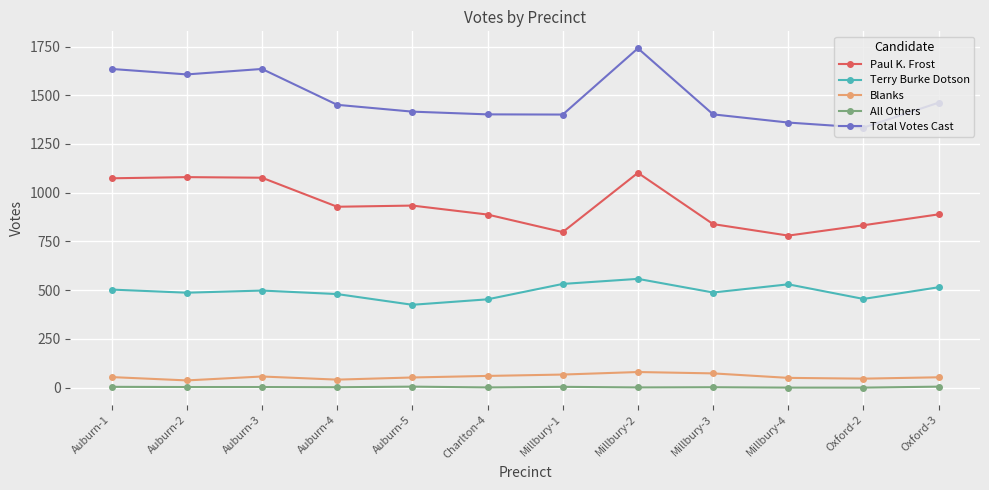

What is the label of the 1st point from the right?

Oxford-3